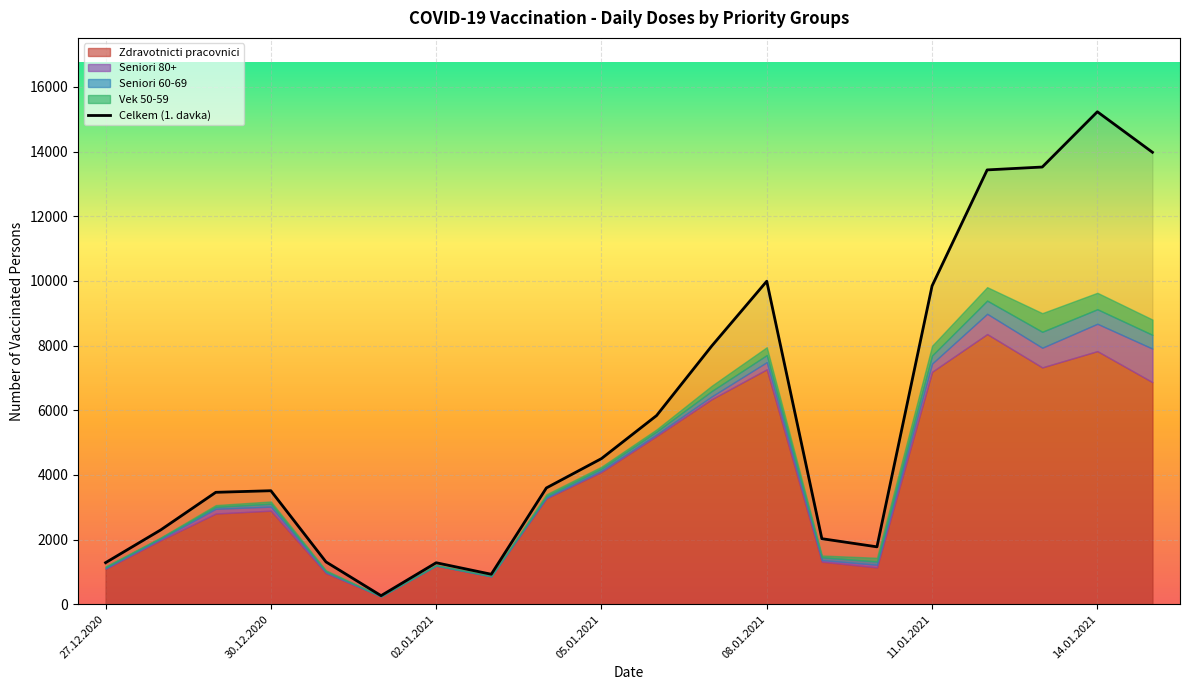

What is the maximum value for Celkem (1. davka)?

15229